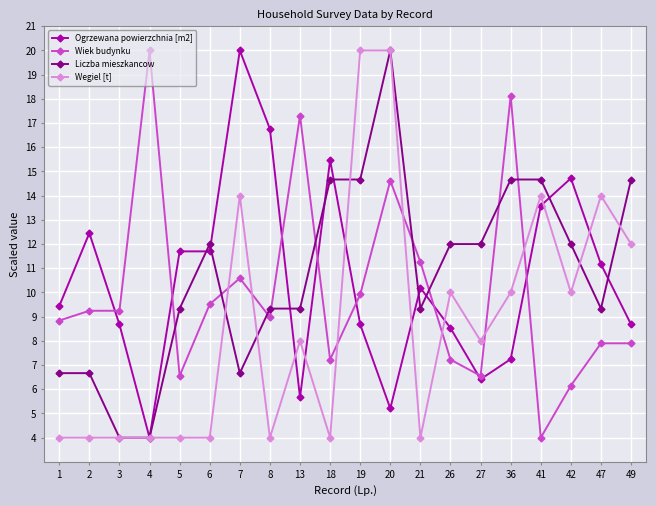

Where is the first local minimum for Ogrzewana powierzchnia [m2]?

4